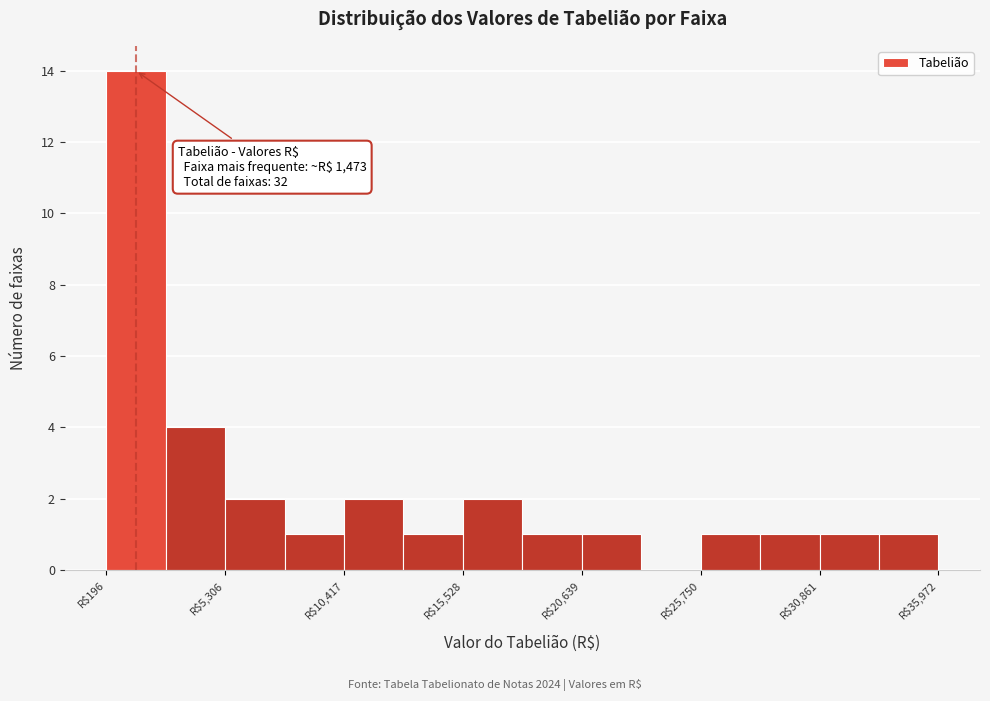

Read against the x-axis, roughly where is the centre of the tallest bar?

1000